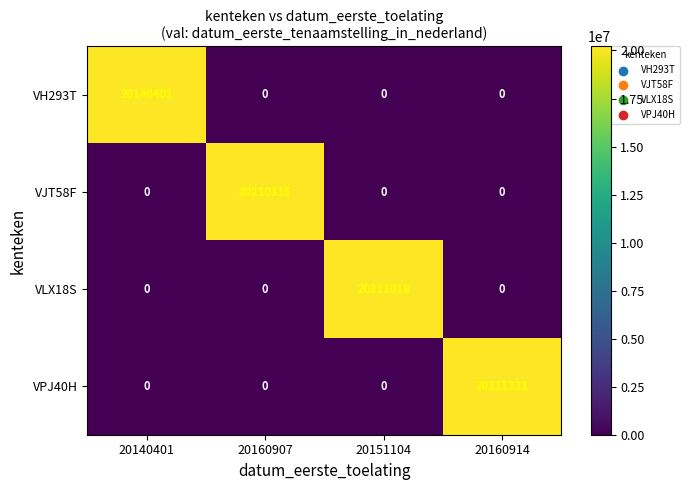

What is the spread (max minus min) of values at 20140401?

20140401